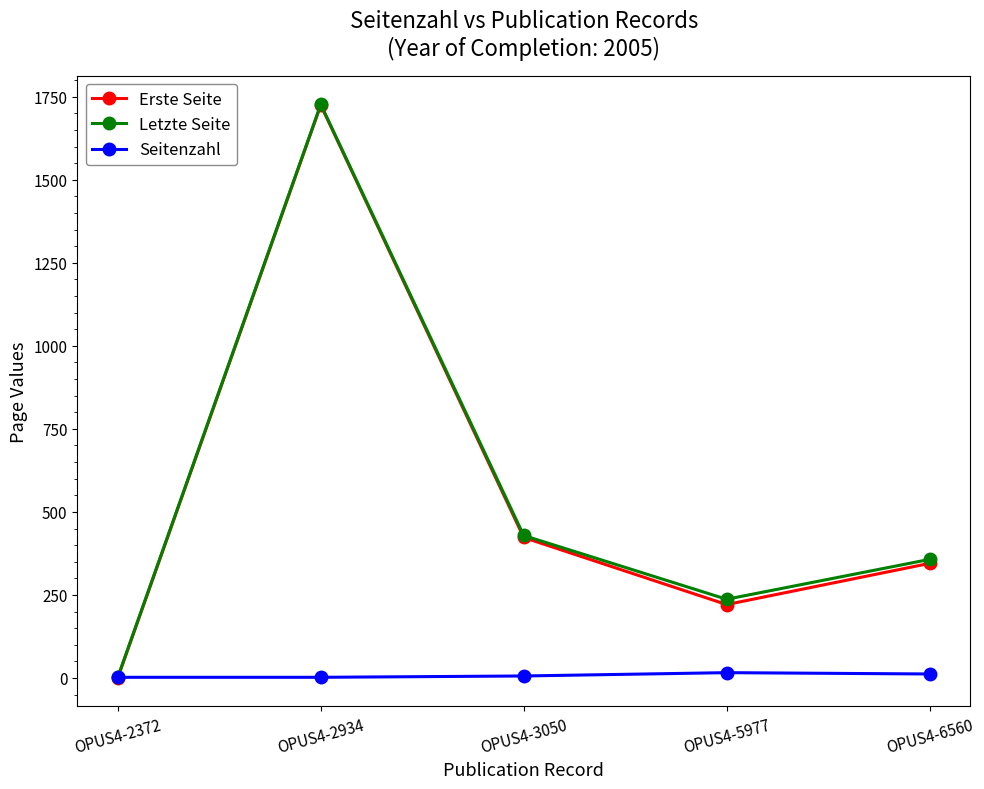

Is this an area chart (filled region under the line)?

No